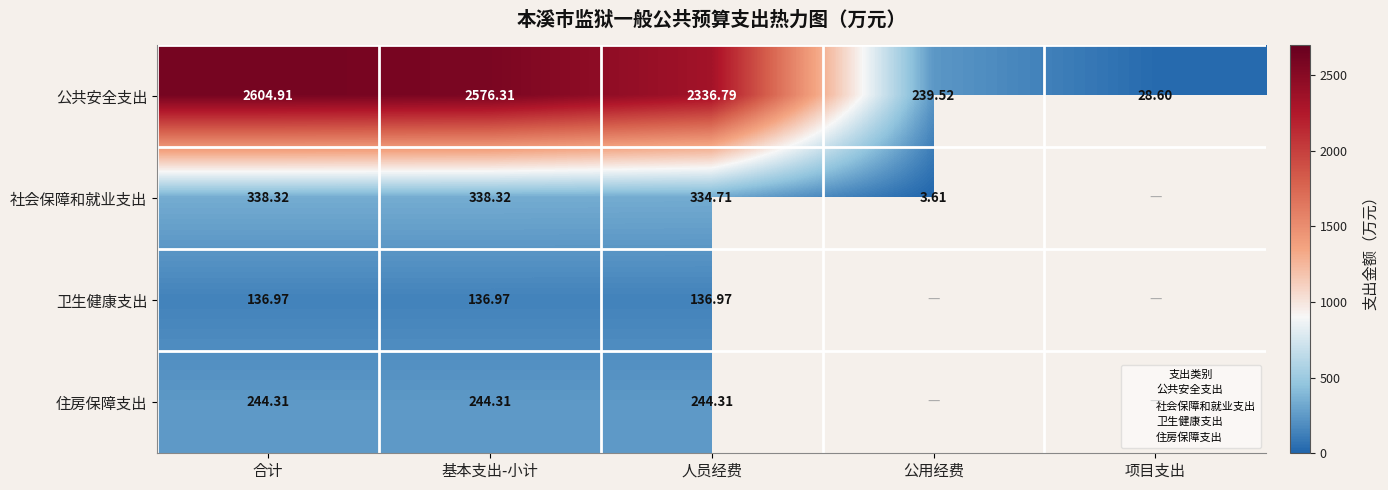

Where is 卫生健康支出 nearest to the value 136?

合计